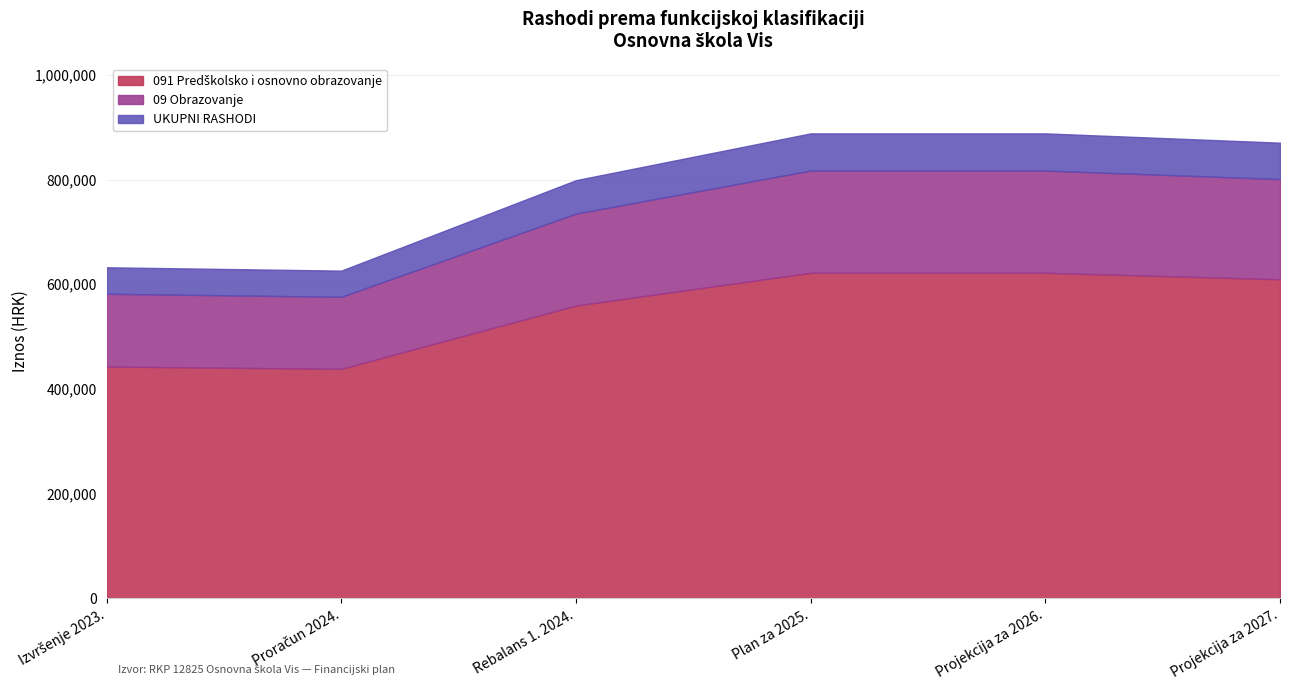

What is the total value across all series at Projekcija za 2027.?

870672.8